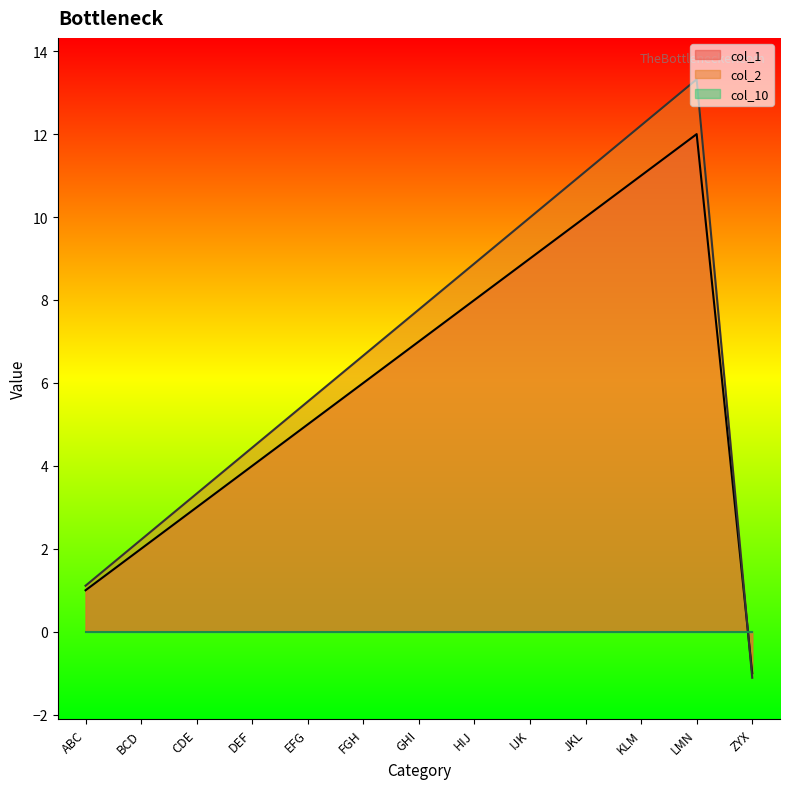

What is the average value of the col_2 series?

6.6